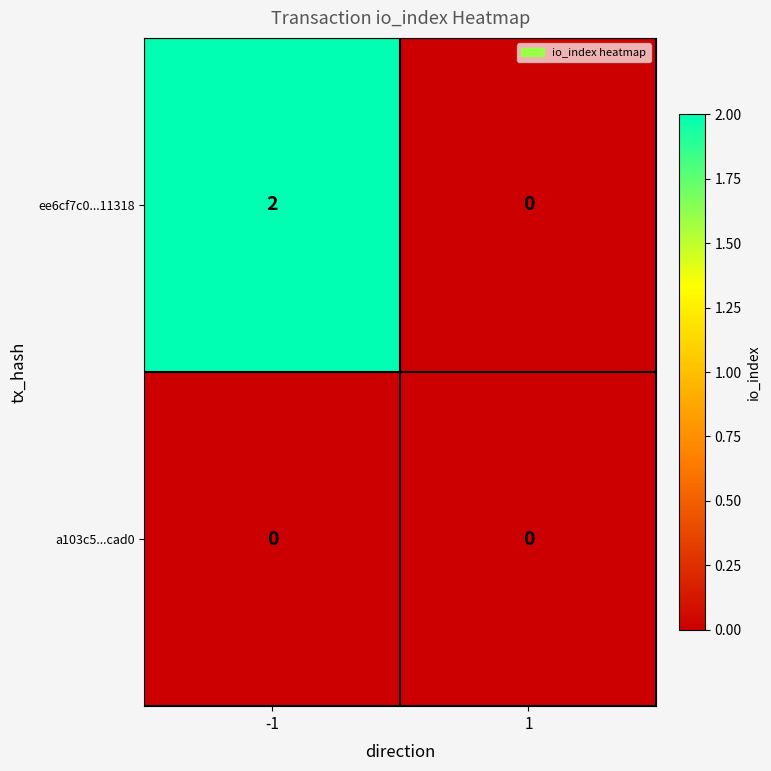

Reading left to right, transcribe all the data shown in this chart.

ee6cf7c0...11318: -1=2	1=0
a103c5...cad0: -1=0	1=0